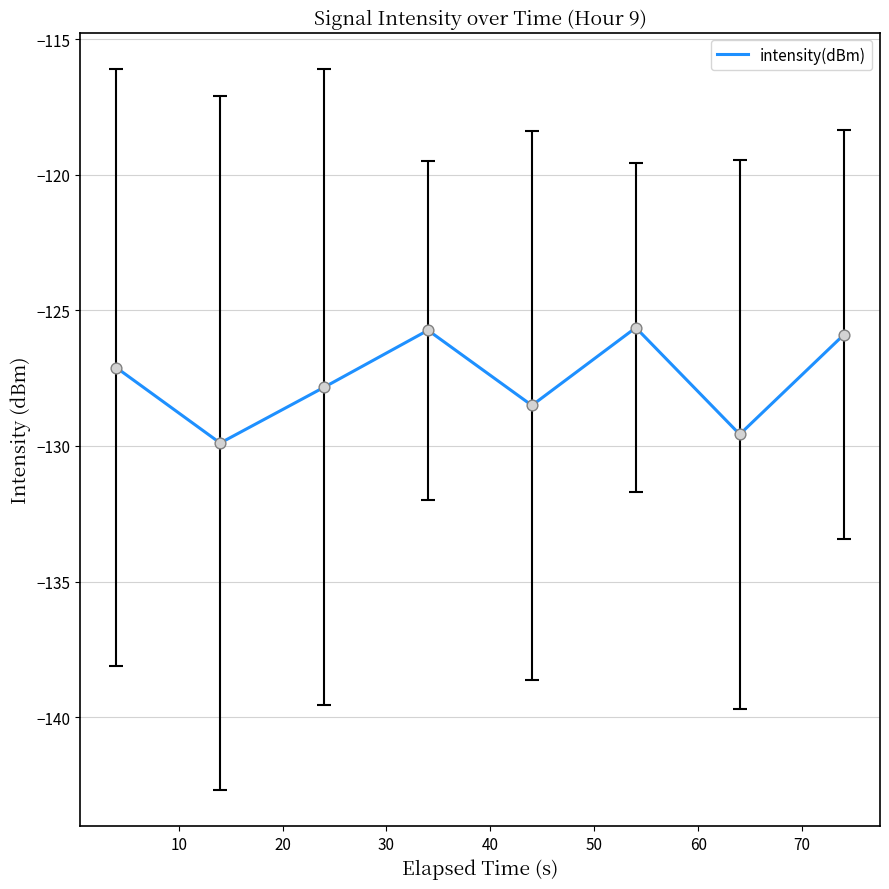

How many interior local peaks (higher than both neighbors) does the data have?

2